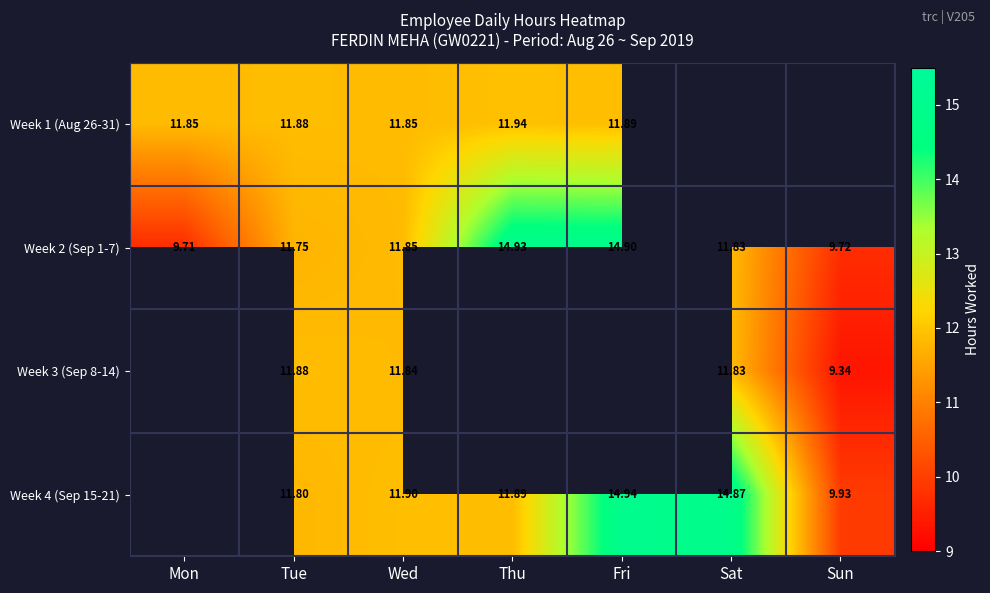

The value of Week 1 (Aug 26-31) at Thu is 11.9. True or false?

True